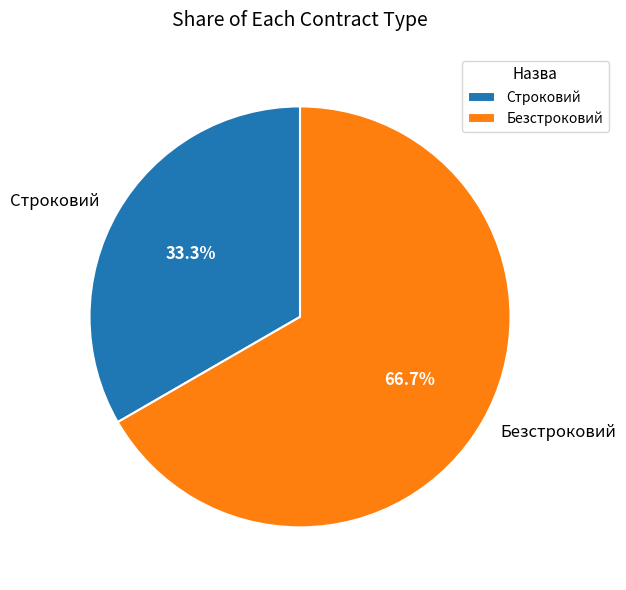

What percentage do Безстроковий and Строковий together represent?

100.0%